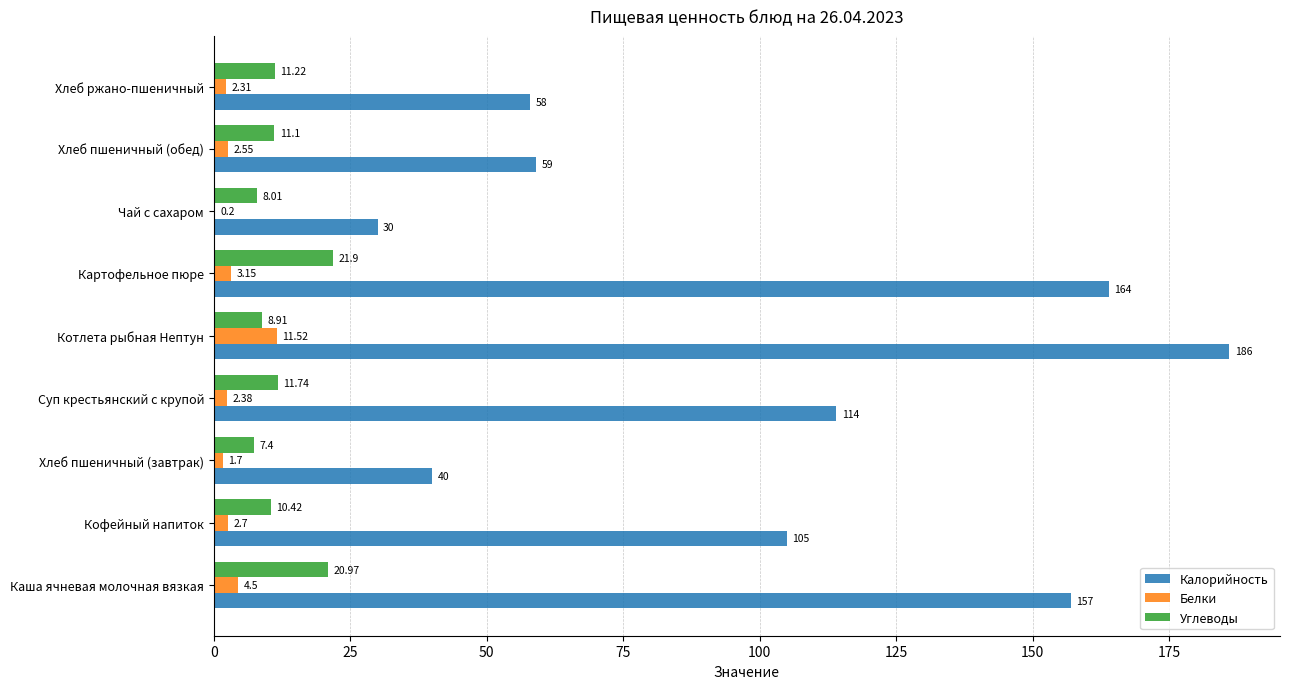

At which category is the sum across all series the highest?

Котлета рыбная Нептун